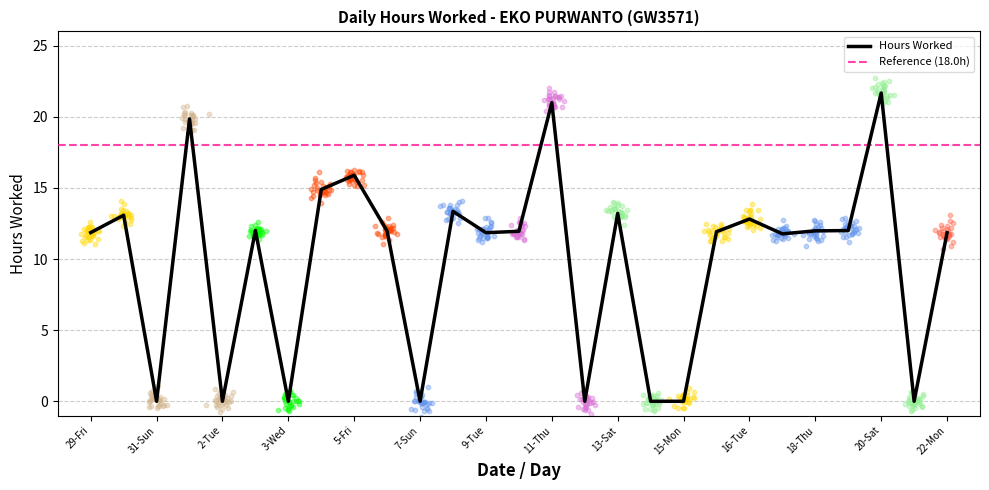

Between 8-Mon and 30-Sat, which is larger?

8-Mon